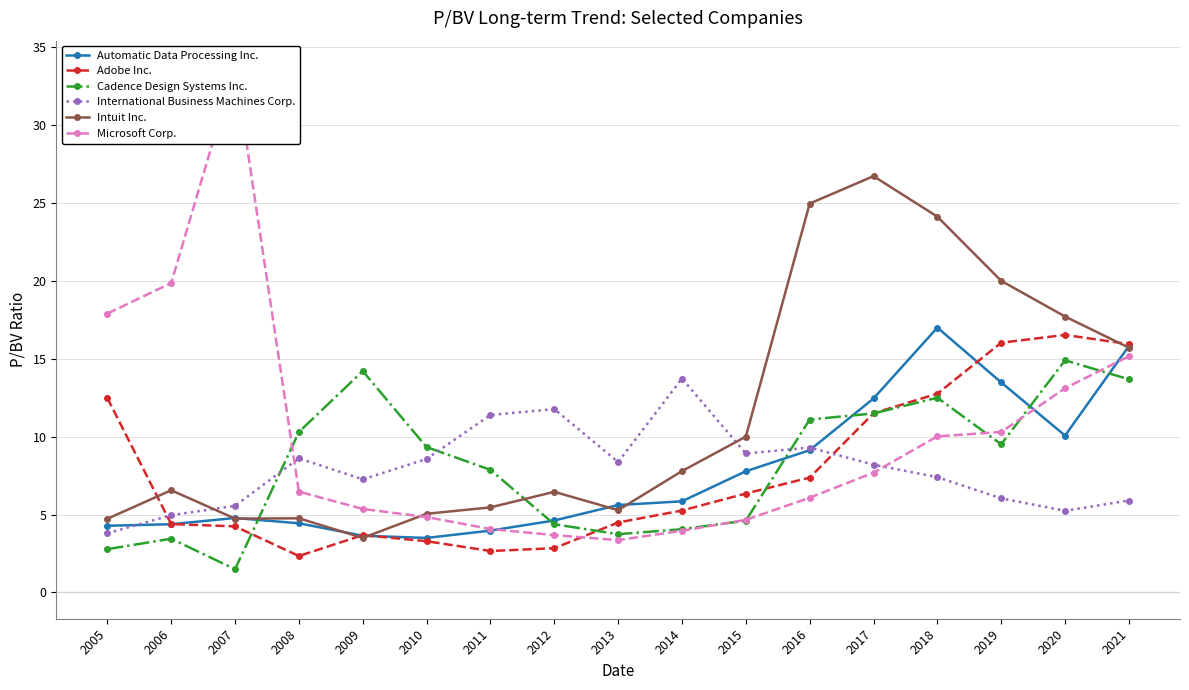

True or false: Cadence Design Systems Inc. has a value of 3.5 at 2006.

True